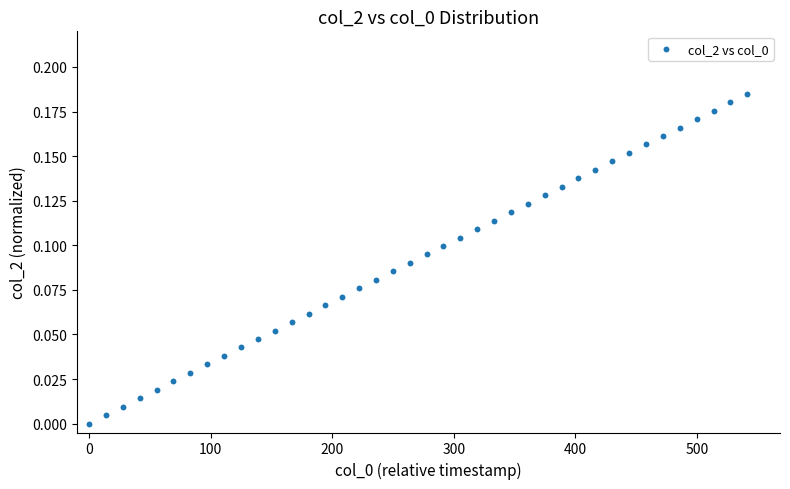

What is the range of X values (max minus min)?

541.4